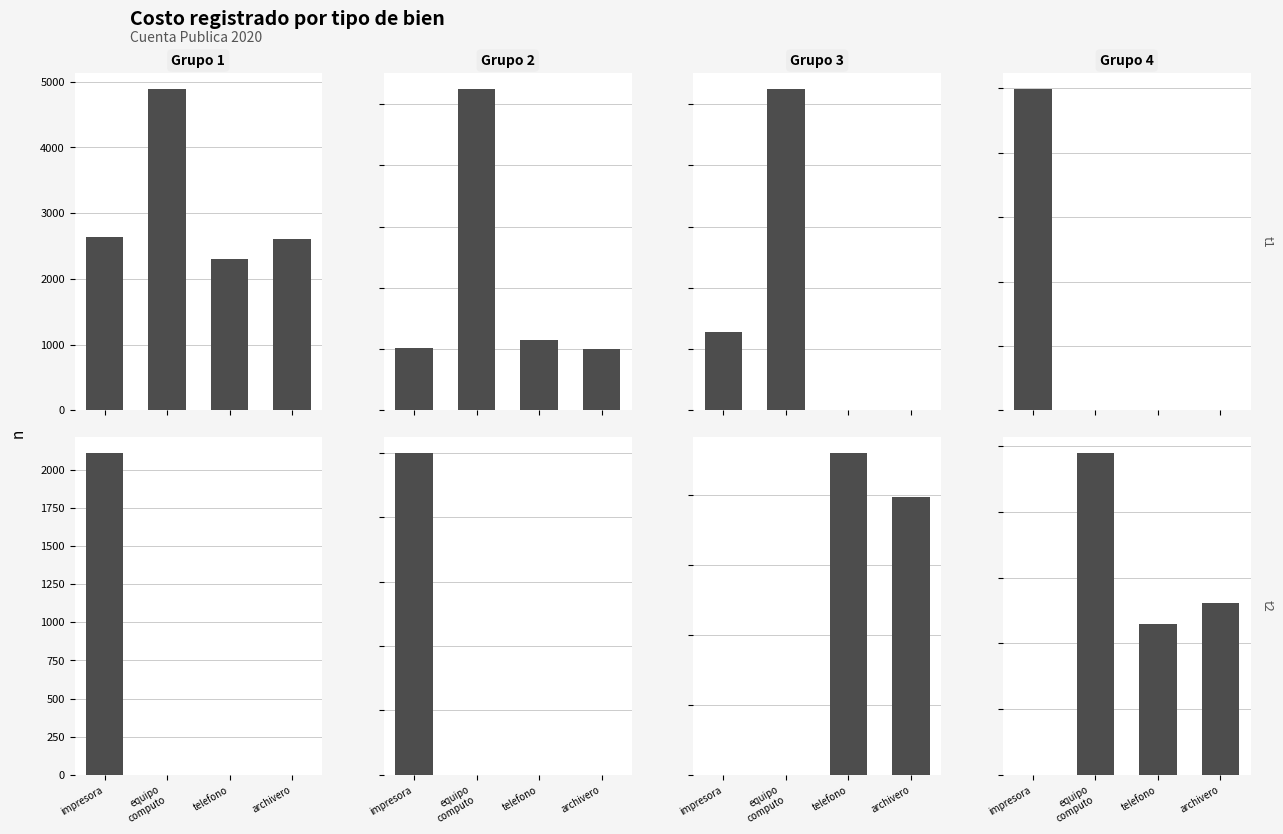

What is the difference between the highest and lowest values at equipo
computo?

4890.7